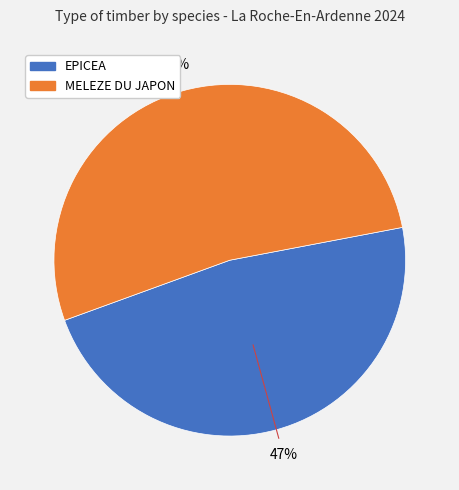

Is there any slice that represents more than half of the pie?

Yes